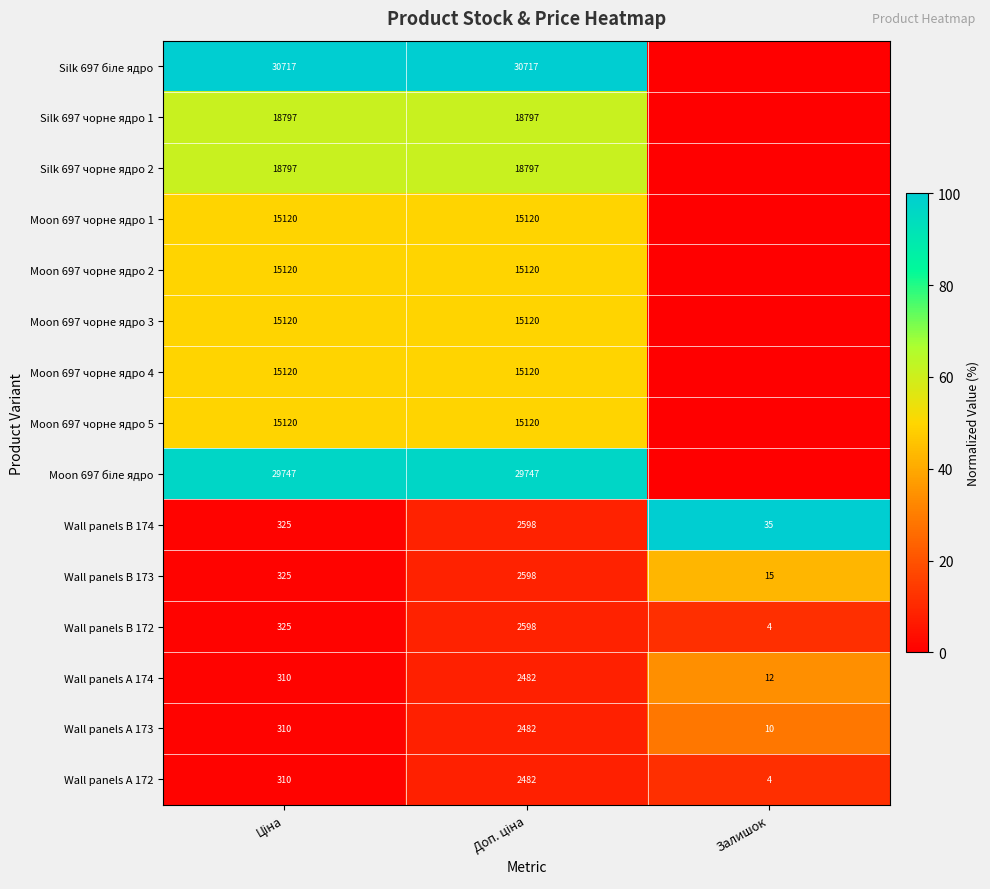

At which category does the chart reach its minimum across all series?

Залишок